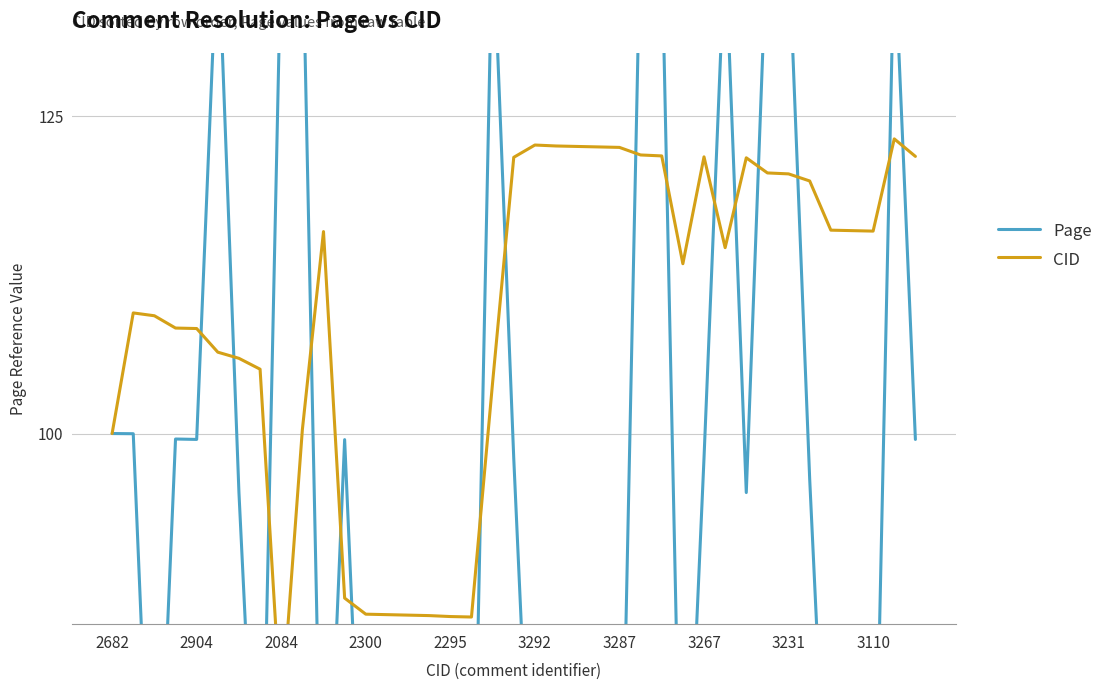

How many lines are shown in the chart?

2